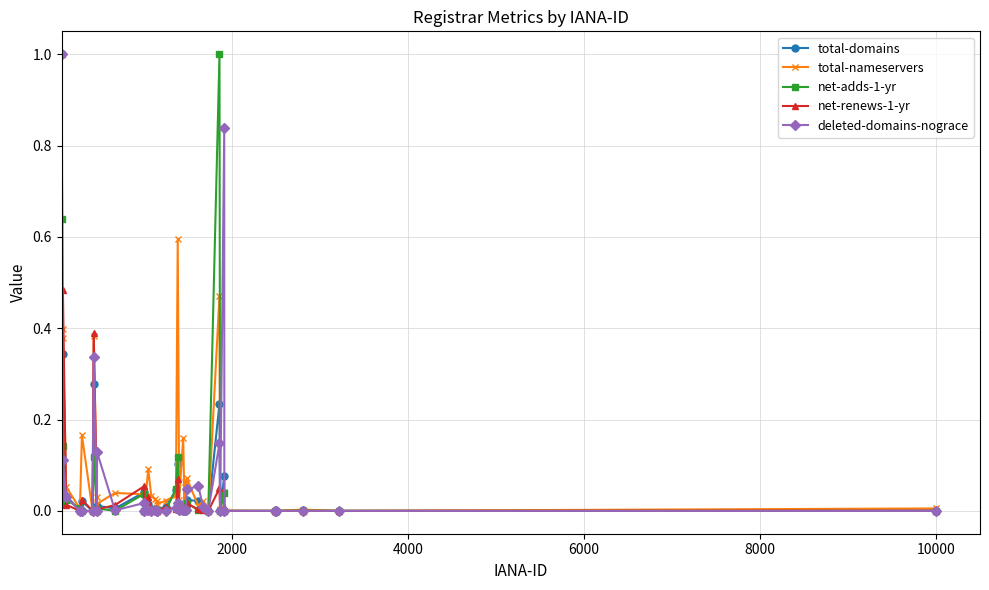

What is the highest value of the total-domains series?

1.0